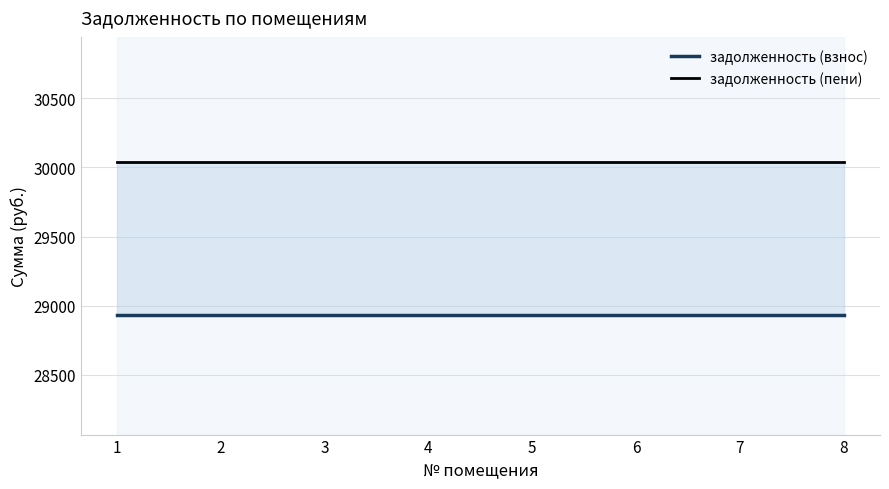

At how many categories does at least one series exceed 29837?

8